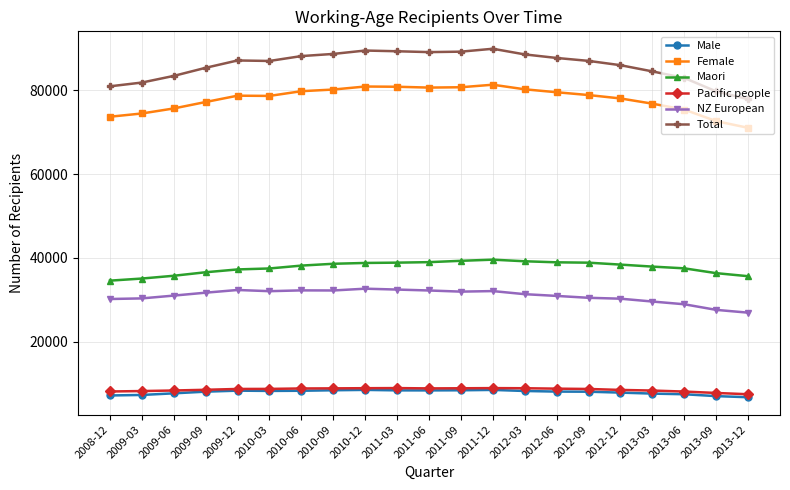

True or false: Female has more than 0 points higher than both neighbors.

True